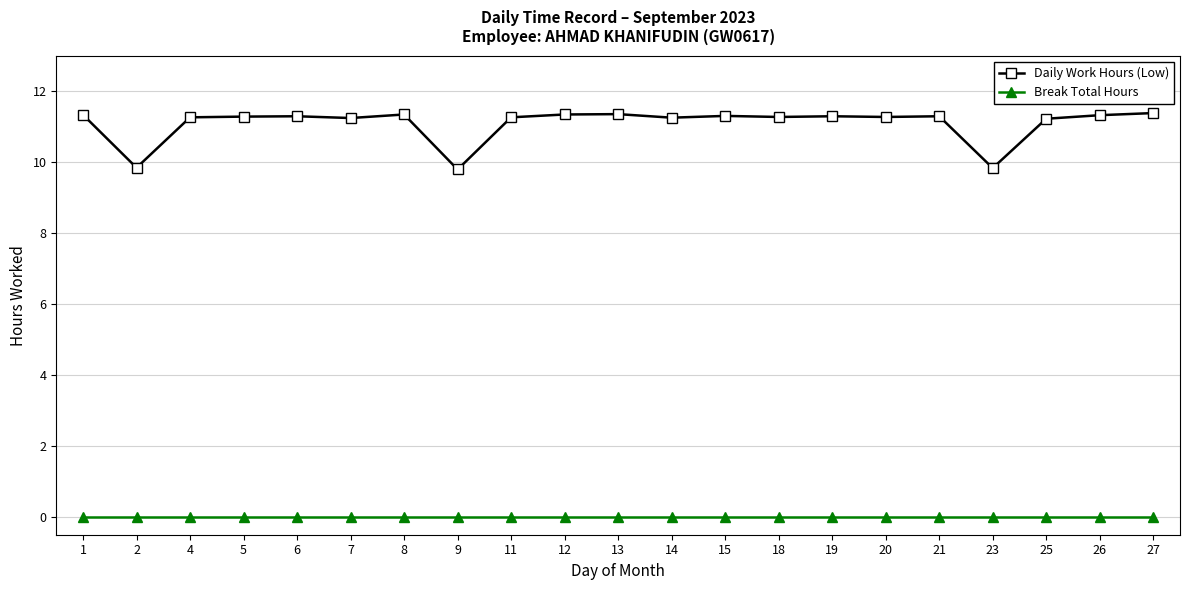

The Daily Work Hours (Low) series shows 5.8 at 11. True or false?

False